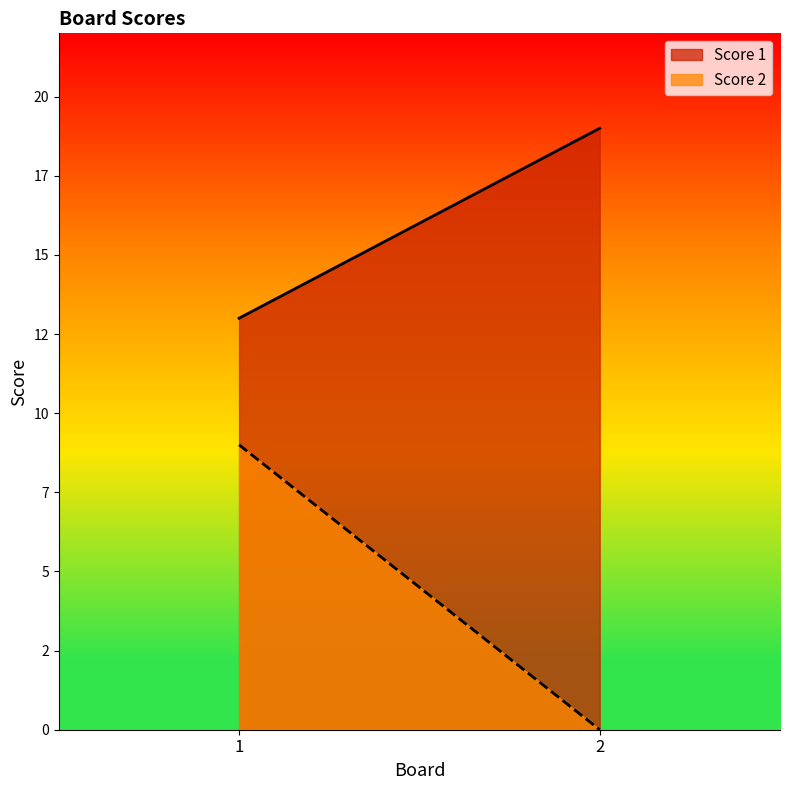

Is the value of Score 2 at 2 greater than the value of Score 1 at 1?

No